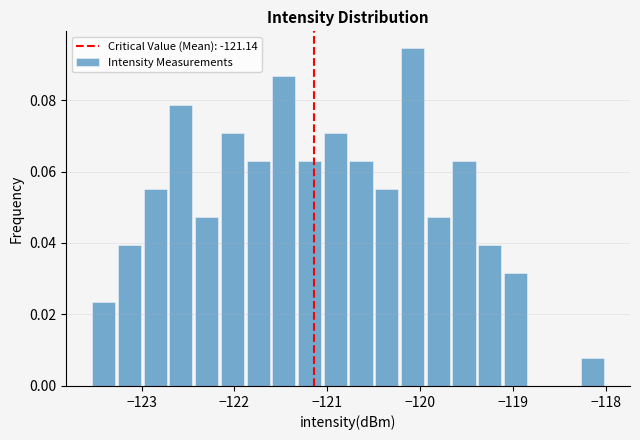

Read against the x-axis, roughly where is the centre of the tallest bar?

-120.1